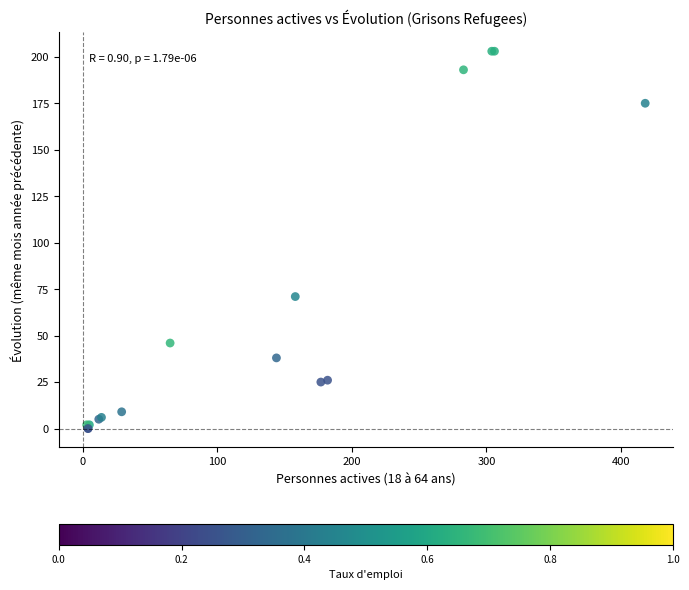

What Y value in the scatter plot is closest to 101?

71